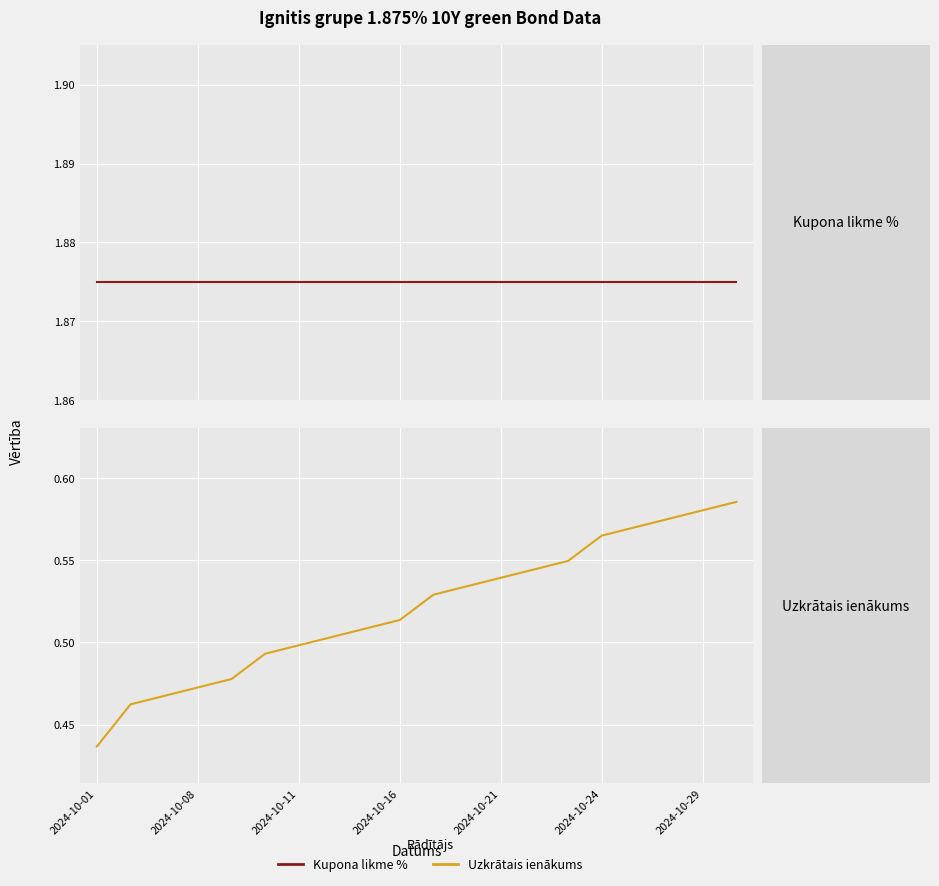

Which series has the widest spread of values?

Uzkrātais ienākums